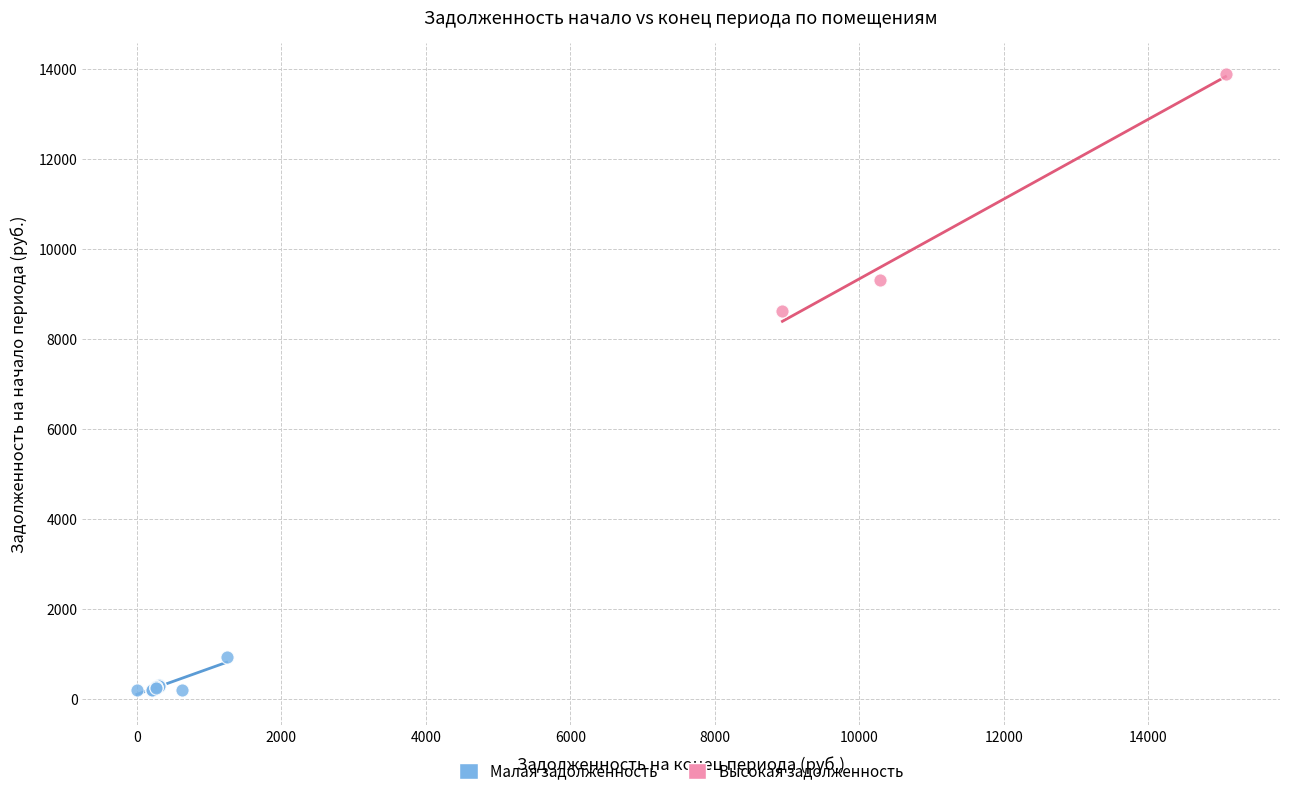

Which series has the largest Y range (max minus min)?

Высокая задолженность